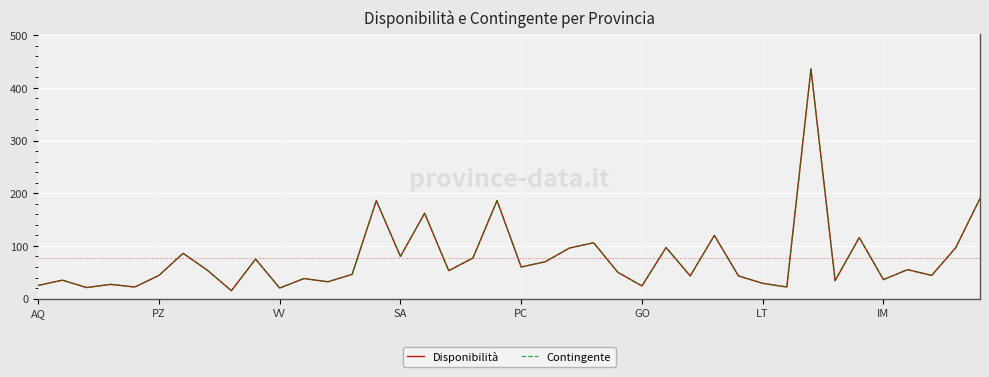

At which label does Disponibilità reach its peak?

32